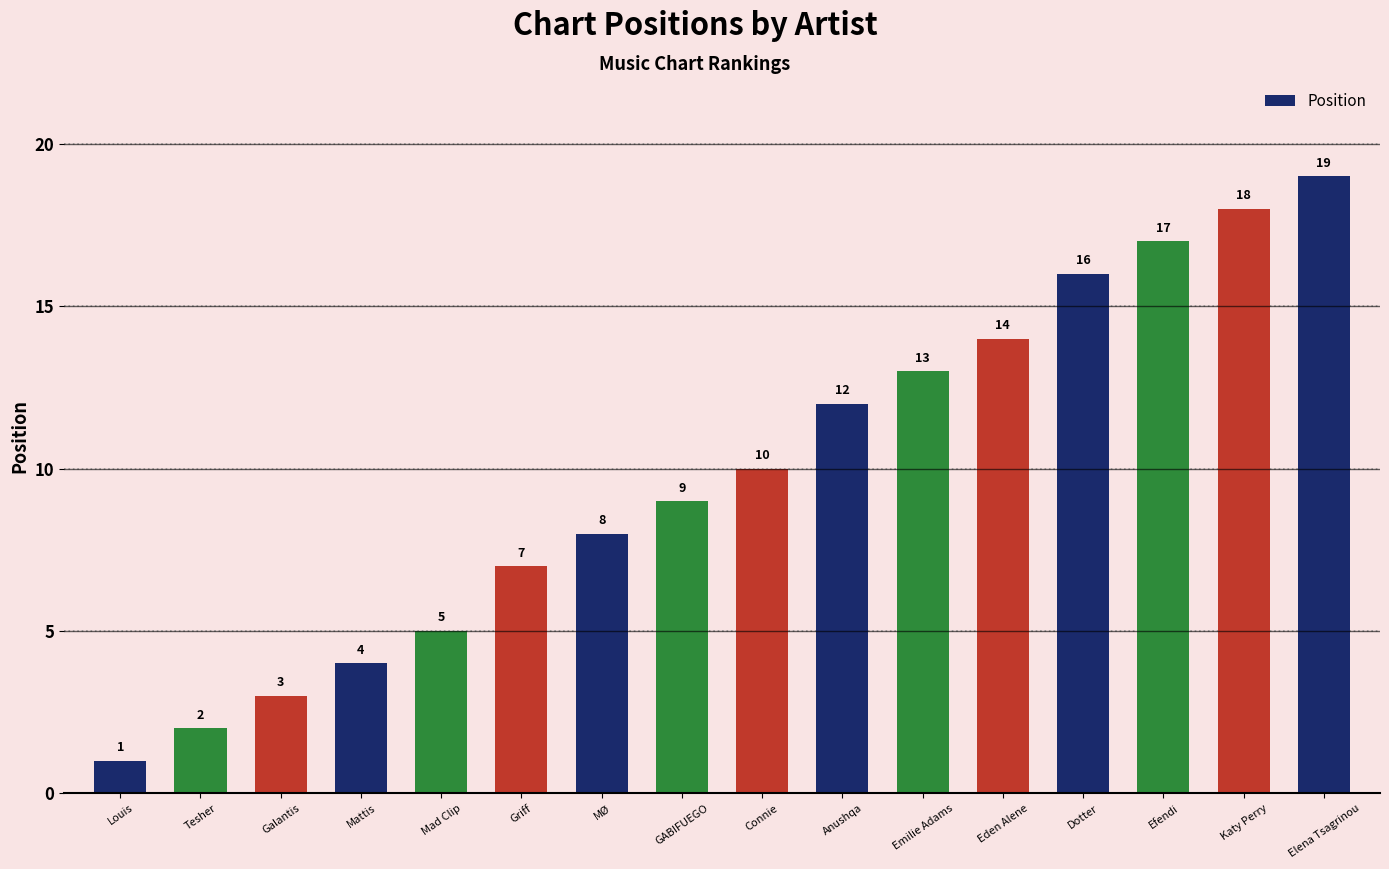

Which has a higher value, Eden Alene or Emilie Adams?

Eden Alene